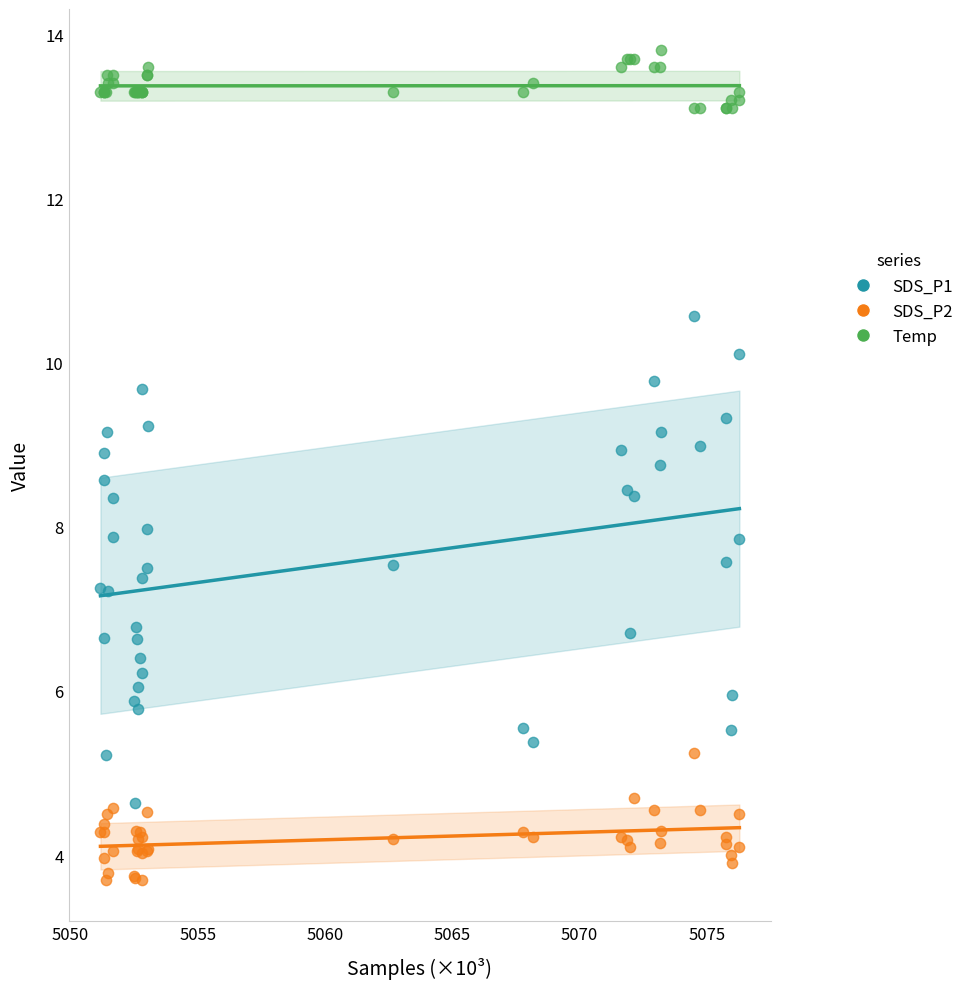

Which series has the widest spread of Y values?

SDS_P1